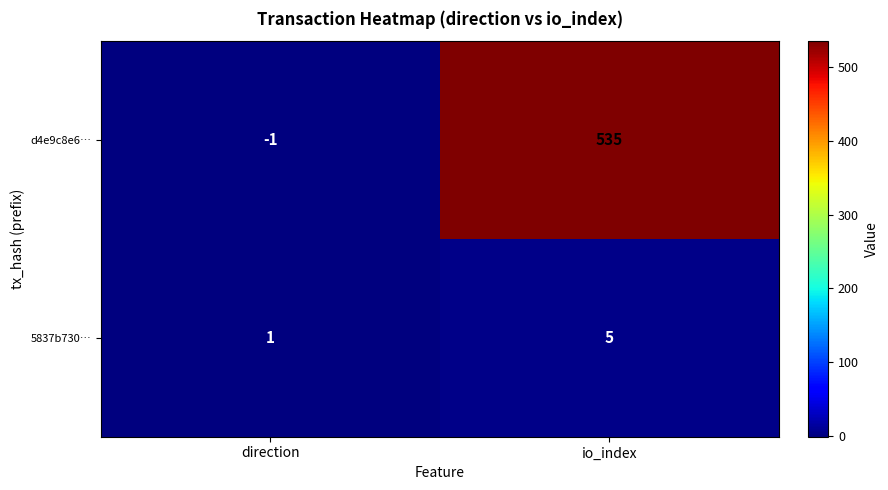

At which category is the sum across all series the highest?

io_index